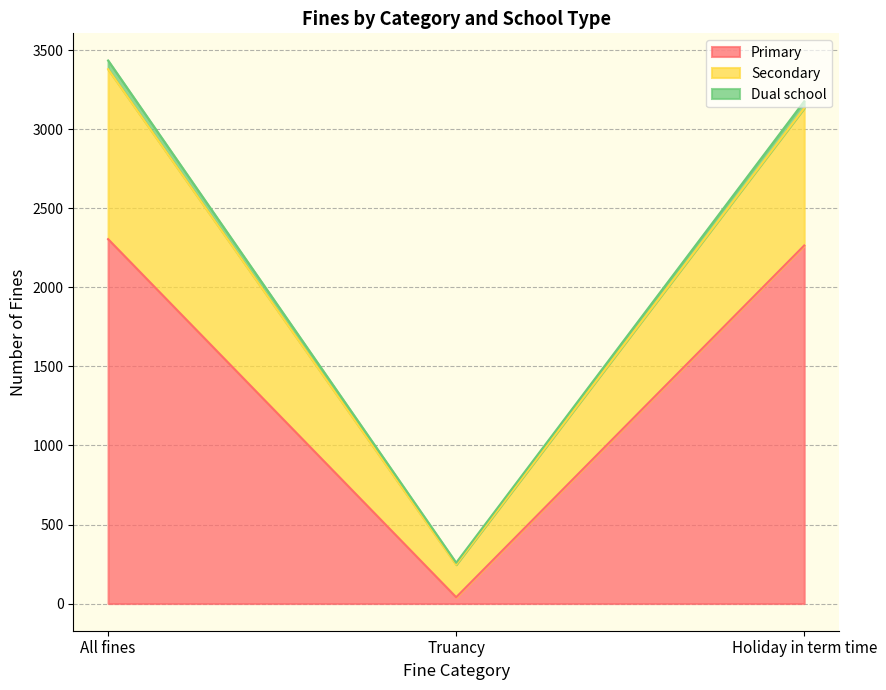

What is the maximum value for Primary?

2305